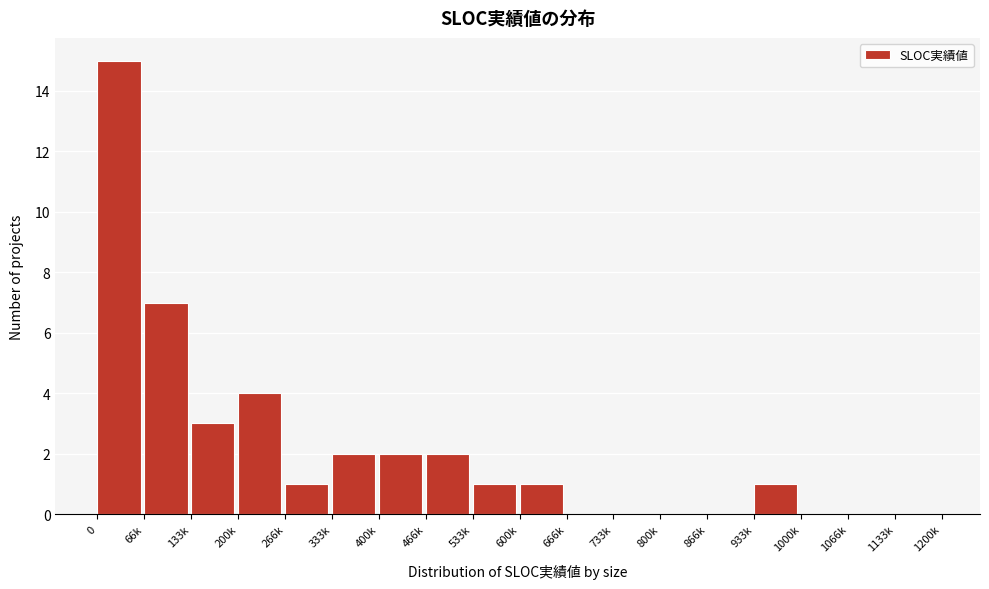

Reading left to right, transcribe all the data shown in this chart.

0=15	66k=7	133k=3	200k=4	266k=1	333k=2	400k=2	466k=2	533k=1	600k=1	666k=0	733k=0	800k=0	866k=0	933k=1	1000k=0	1066k=0	1133k=0